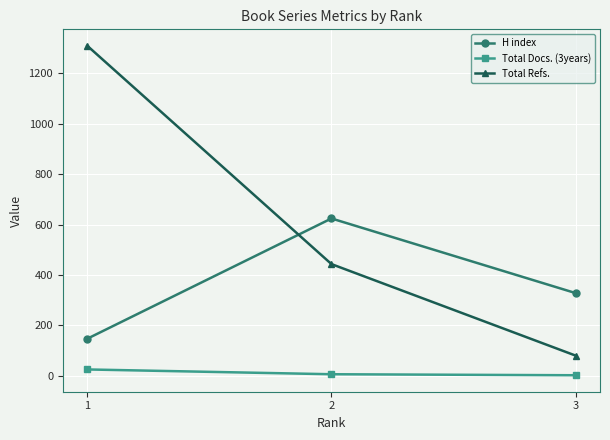

How many series are shown in this chart?

3